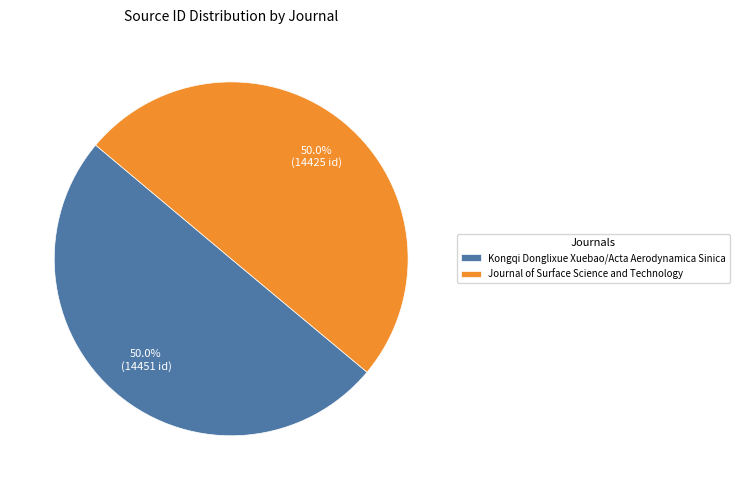

To the nearest percent, what percentage of the pie is Kongqi Donglixue Xuebao/Acta Aerodynamica Sinica?

50%